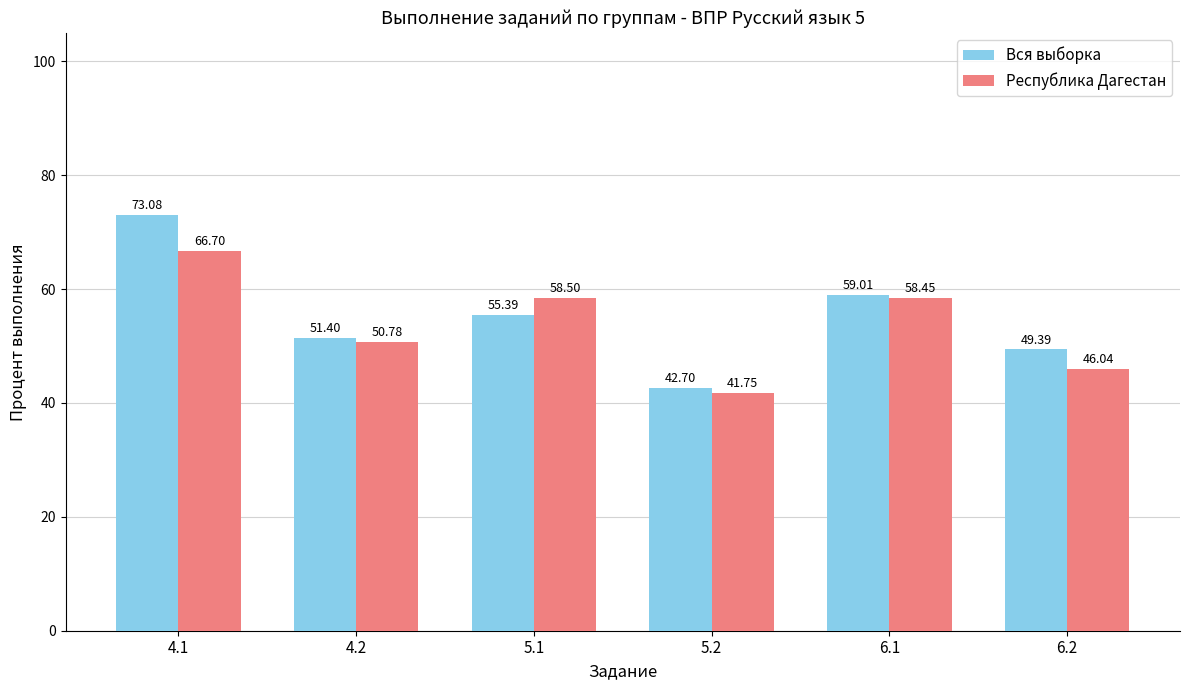

The value of Вся выборка at 5.2 is 74.5. True or false?

False